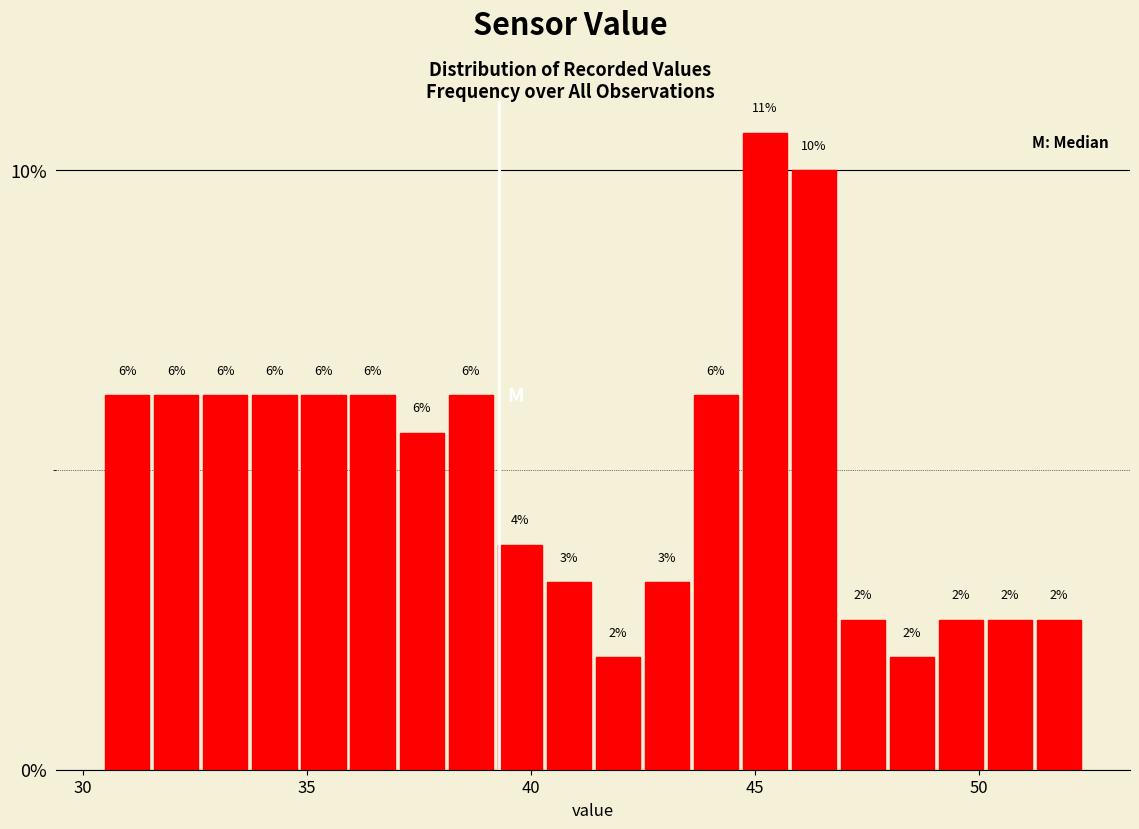

Read against the x-axis, roughly where is the centre of the tallest bar?

45.0